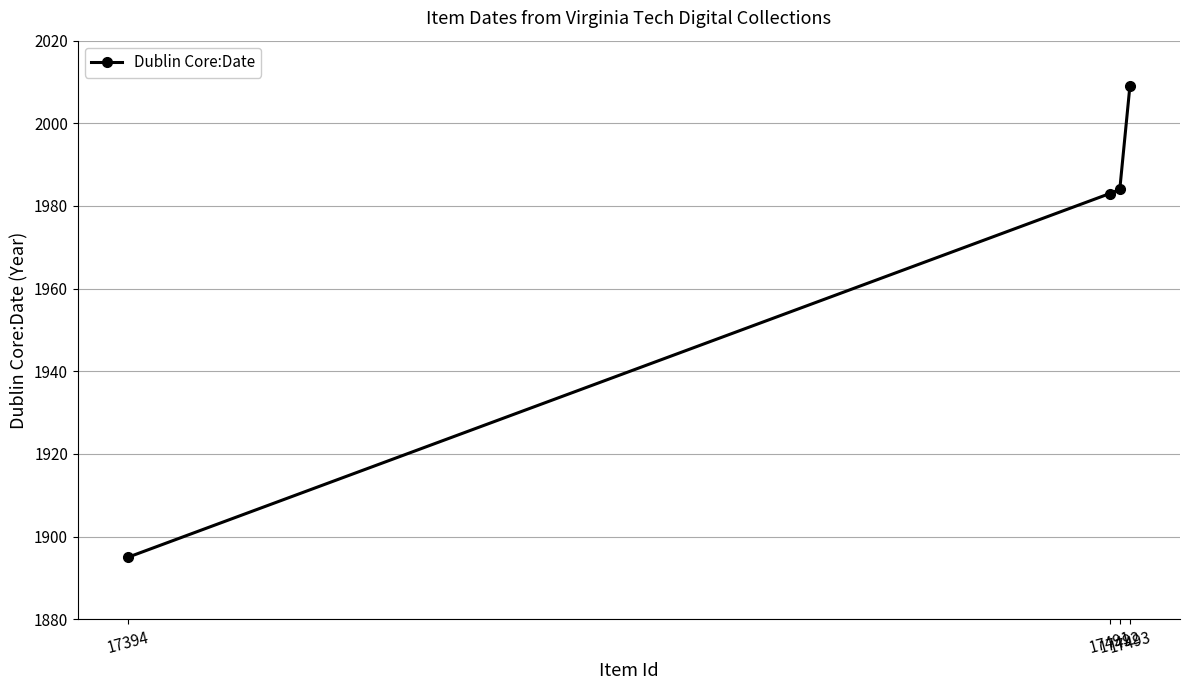

What is the sum of the values at 17493 and 17492?

3993